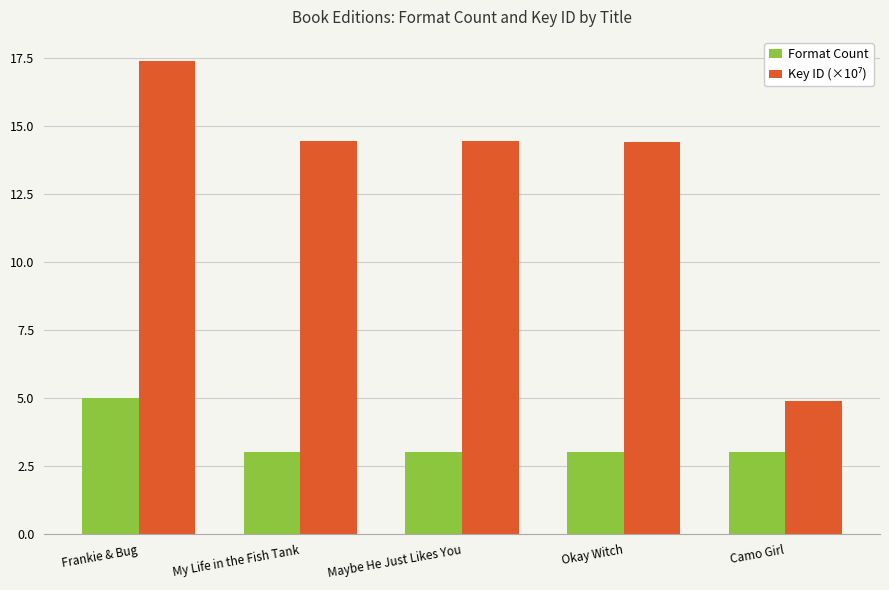

The value of Format Count at Maybe He Just Likes You is 4.3. True or false?

False